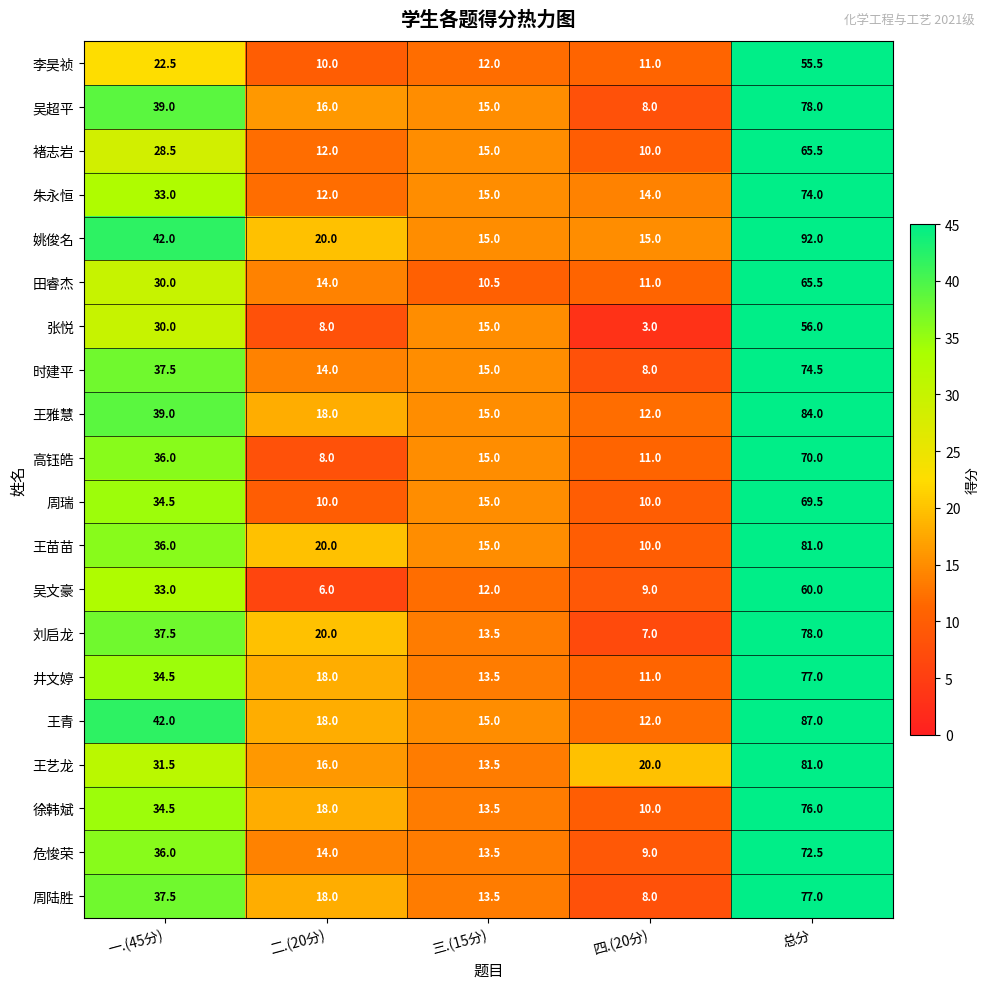

True or false: 井文婷 has a value of 34.5 at 一.(45分).

True